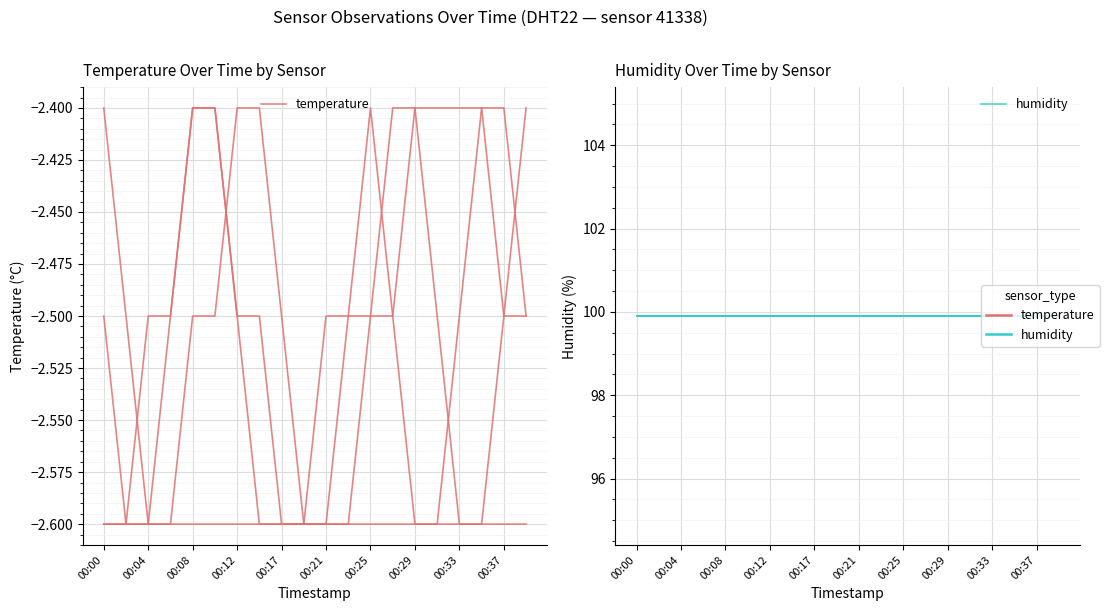

Read the temperature value at 19.

-2.5